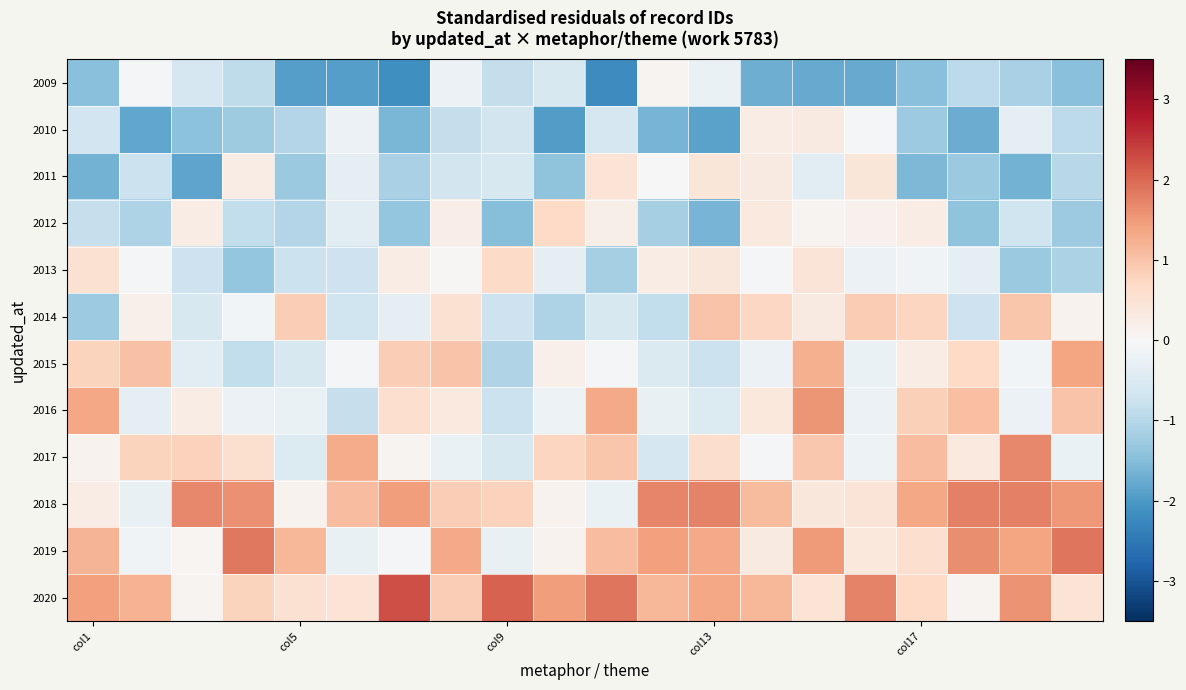

Reading left to right, transcribe all the data shown in this chart.

2009: -1.5	-0.1	-0.6	-0.9	-1.9	-1.9	-2.2	-0.2	-0.8	-0.6	-2.2	0.1	-0.2	-1.7	-1.8	-1.8	-1.5	-0.9	-1.1	-1.5
2010: -0.7	-1.8	-1.4	-1.2	-1.0	-0.2	-1.6	-0.8	-0.6	-1.9	-0.6	-1.6	-1.9	0.3	0.3	-0.1	-1.3	-1.7	-0.3	-0.9
2011: -1.7	-0.8	-1.8	0.3	-1.3	-0.3	-1.1	-0.6	-0.6	-1.4	0.5	0.0	0.4	0.3	-0.4	0.4	-1.6	-1.3	-1.7	-1.0
2012: -0.8	-1.1	0.3	-0.9	-1.0	-0.4	-1.4	0.2	-1.5	0.7	0.2	-1.2	-1.6	0.3	0.1	0.1	0.3	-1.4	-0.7	-1.3
2013: 0.5	-0.0	-0.7	-1.4	-0.8	-0.7	0.3	0.1	0.7	-0.3	-1.2	0.3	0.4	-0.1	0.4	-0.2	-0.1	-0.4	-1.3	-1.1
2014: -1.3	0.2	-0.6	-0.1	0.9	-0.7	-0.3	0.5	-0.7	-1.1	-0.6	-0.9	1.0	0.7	0.3	0.9	0.7	-0.7	1.0	0.1
2015: 0.8	1.0	-0.4	-0.9	-0.6	-0.1	0.9	1.0	-1.0	0.2	-0.0	-0.5	-0.7	-0.2	1.3	-0.2	0.3	0.7	-0.1	1.4
2016: 1.4	-0.3	0.3	-0.2	-0.2	-0.8	0.6	0.3	-0.7	-0.2	1.3	-0.3	-0.5	0.4	1.6	-0.2	0.8	1.1	-0.2	1.0
2017: 0.1	0.8	0.8	0.6	-0.5	1.3	0.1	-0.2	-0.6	0.8	1.0	-0.6	0.6	-0.1	0.9	-0.2	1.1	0.4	1.7	-0.2
2018: 0.3	-0.3	1.7	1.6	0.1	1.1	1.5	0.9	0.8	0.1	-0.2	1.7	1.7	1.1	0.4	0.4	1.4	1.8	1.8	1.5
2019: 1.2	-0.1	0.1	1.8	1.2	-0.3	-0.0	1.3	-0.3	0.1	1.1	1.4	1.3	0.3	1.5	0.4	0.6	1.6	1.4	1.9
2020: 1.4	1.2	0.1	0.8	0.5	0.5	2.2	0.9	2.1	1.5	1.9	1.2	1.4	1.2	0.5	1.7	0.7	0.1	1.6	0.5